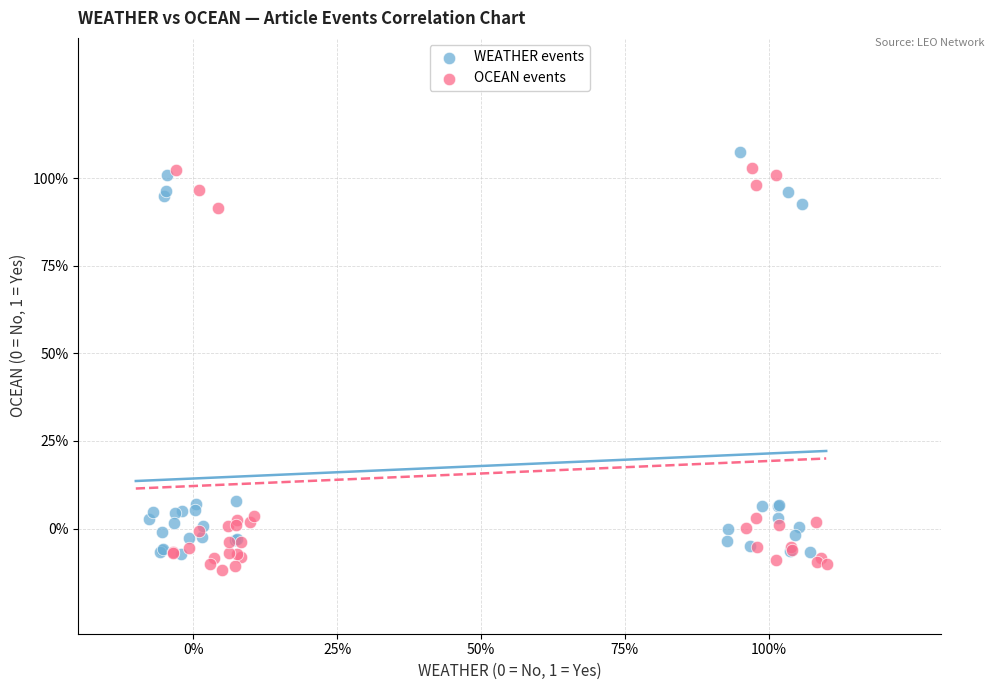

What are all the series names shown in the legend?

WEATHER events, OCEAN events